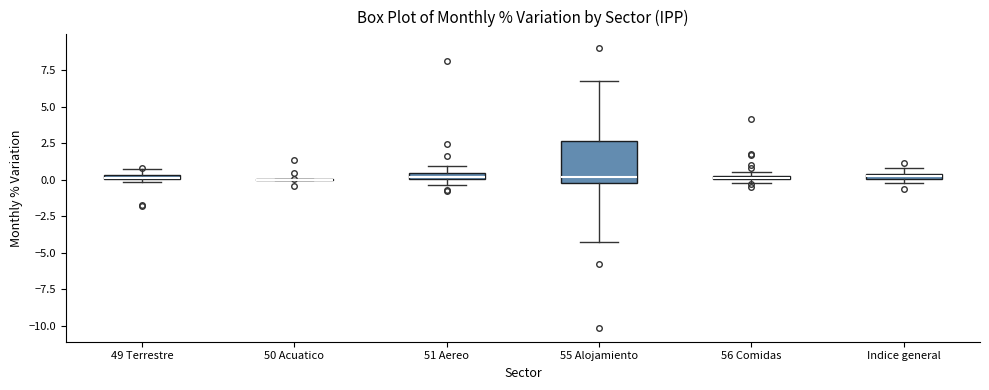

Comparing the boxes themselves (not the whiskers), which one is the tallest?

55 Alojamiento